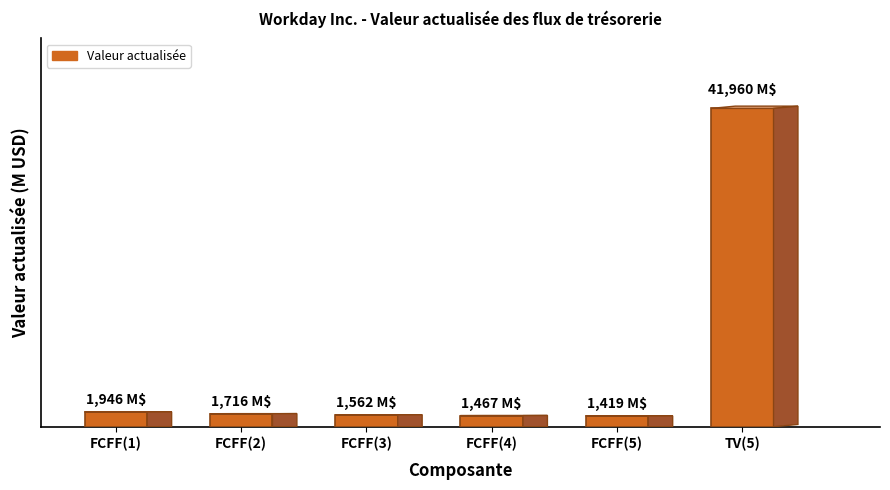

Are the bars grouped side by side (vs. stacked)?

No